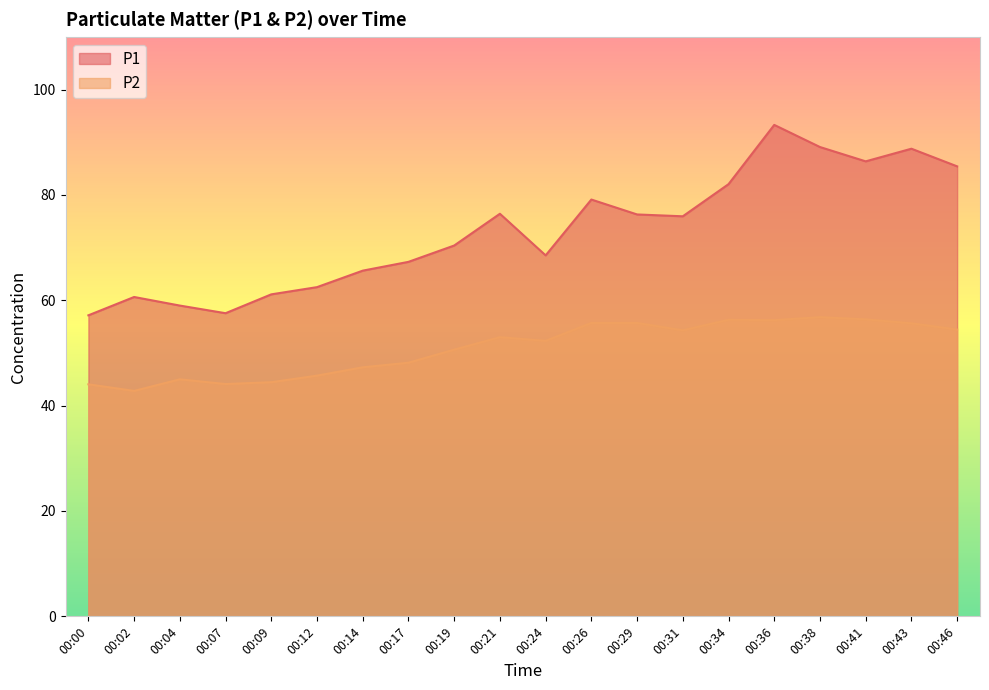

Where is P2 nearest to the value 49?

00:17